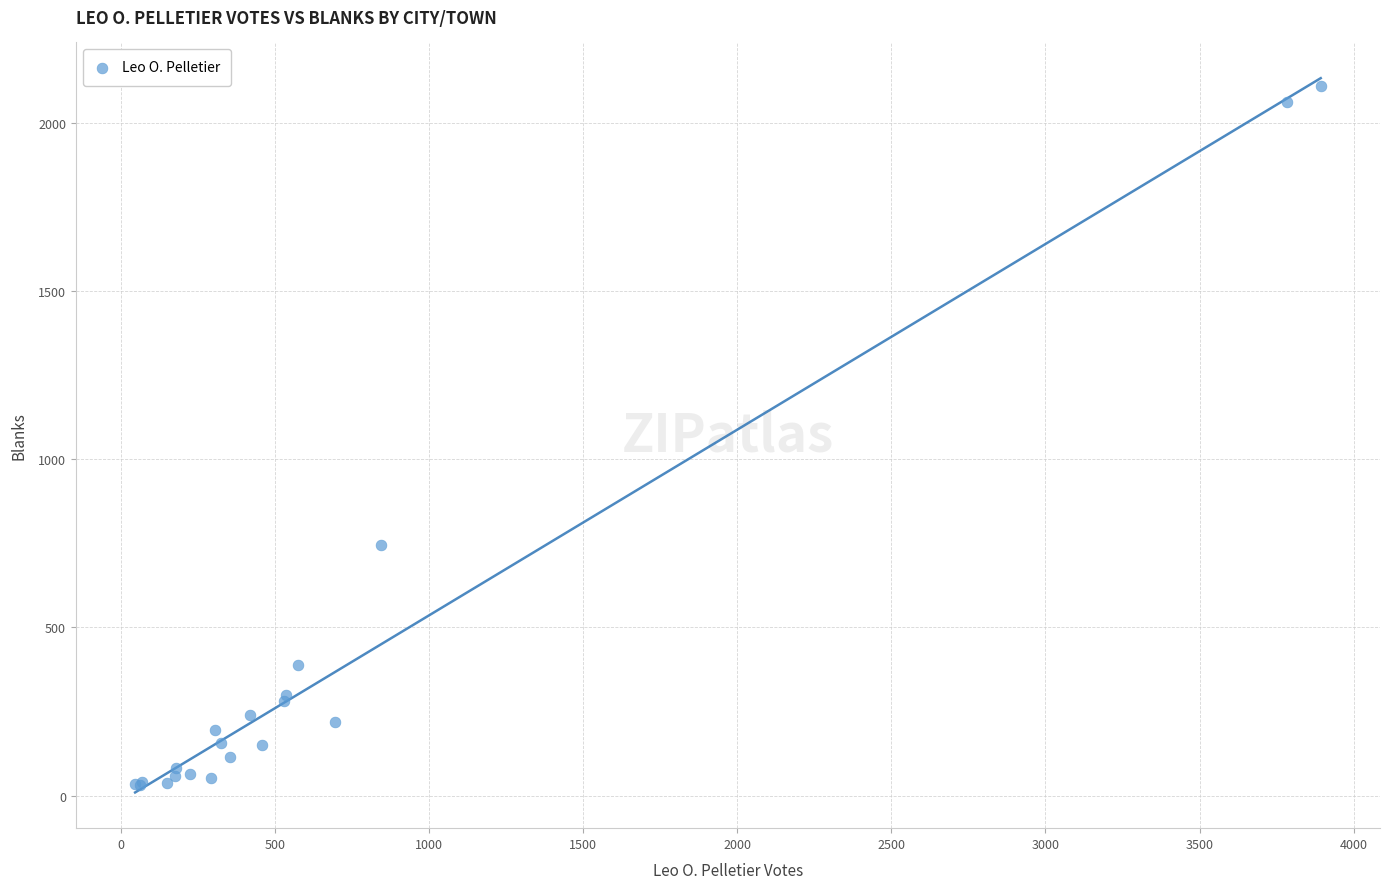

What Y value in the scatter plot is closest to 1069?

746